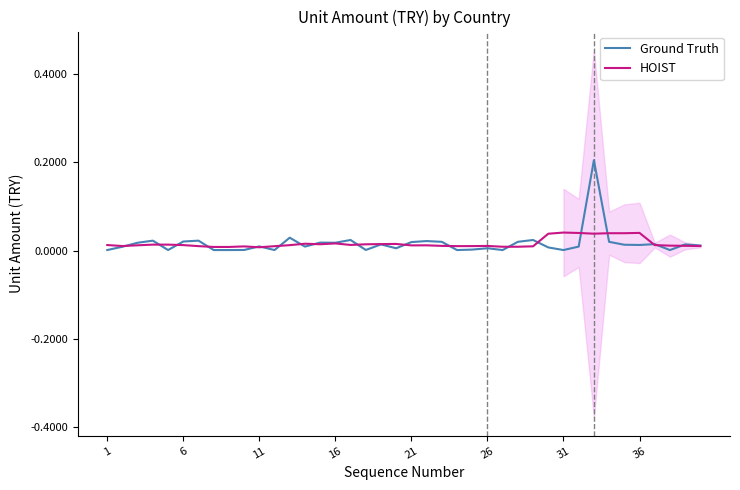

Which series has the largest range (max minus min)?

Ground Truth